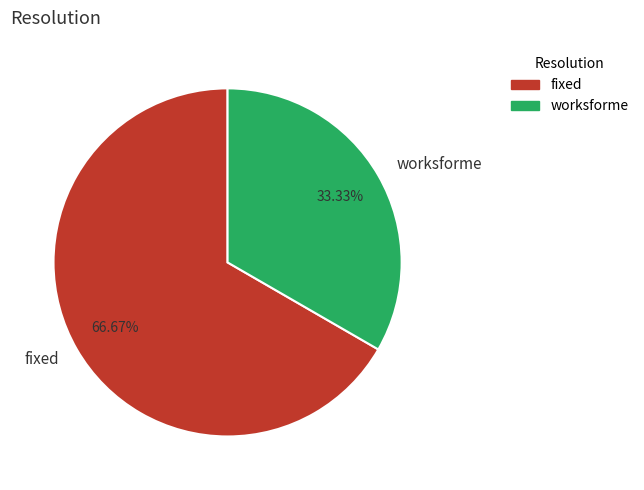

Do fixed and worksforme together represent more than half of the pie?

Yes